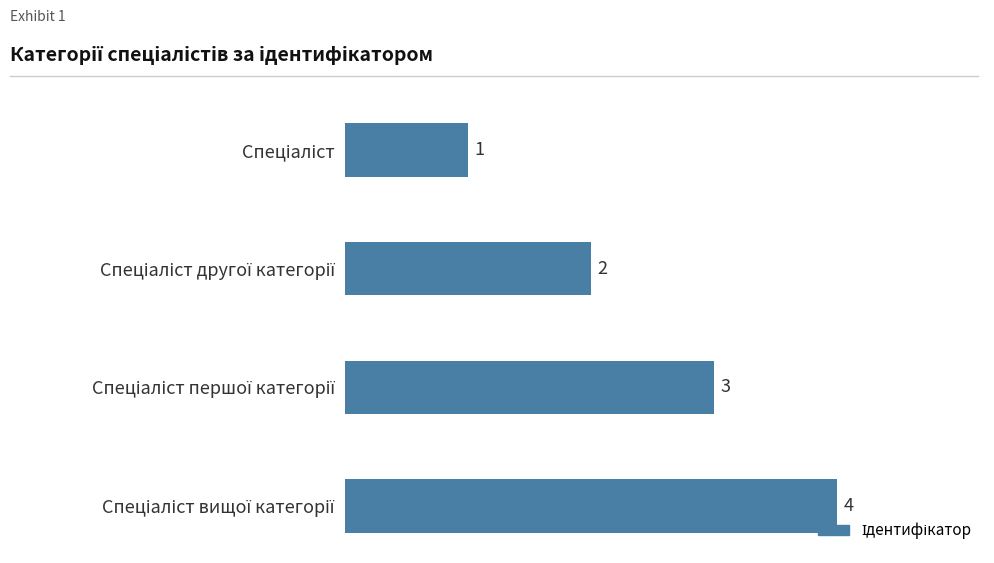

What is the maximum value shown in the chart?

4